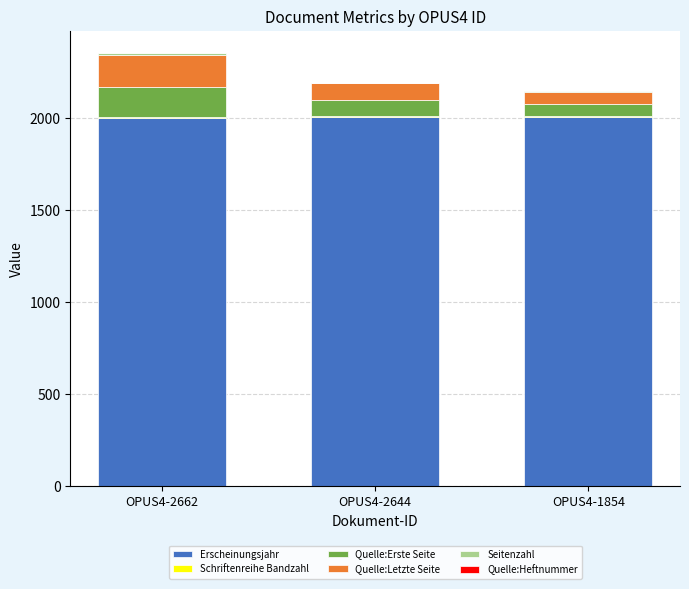

What is the difference between the Quelle:Letzte Seite values at OPUS4-2662 and OPUS4-1854?

106